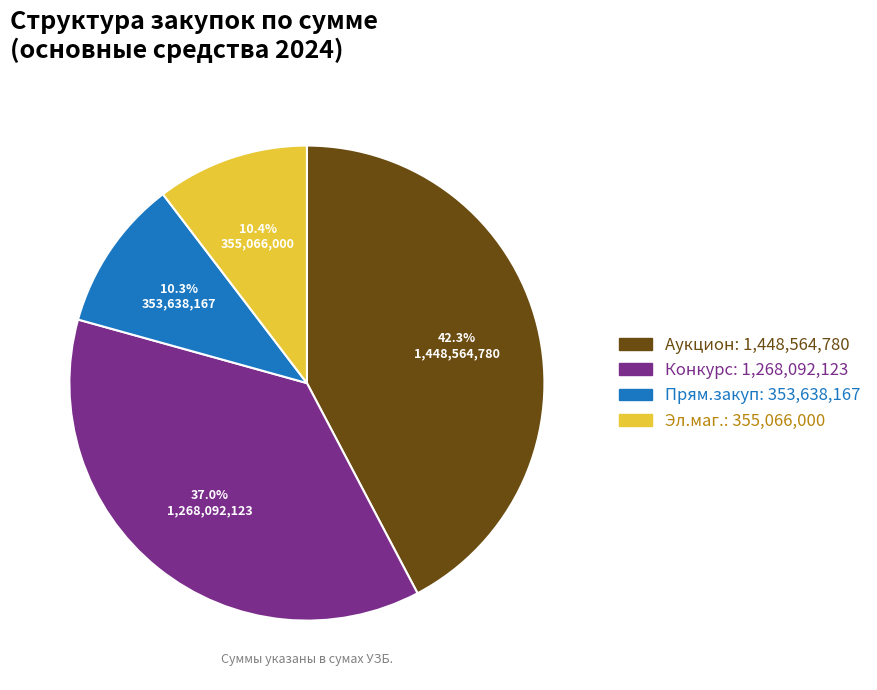

Does any single category account for the majority?

No